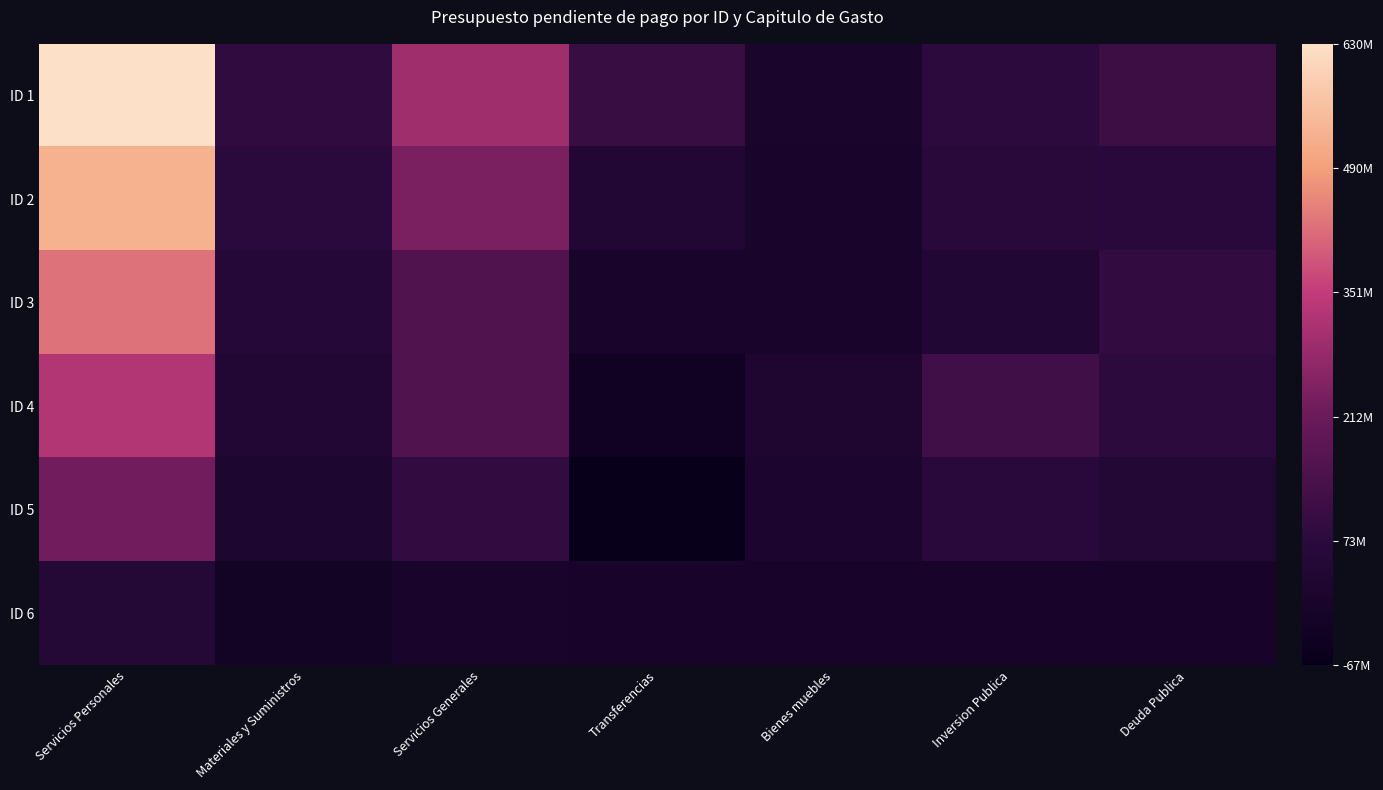

Which series has the widest spread of values?

ID 1